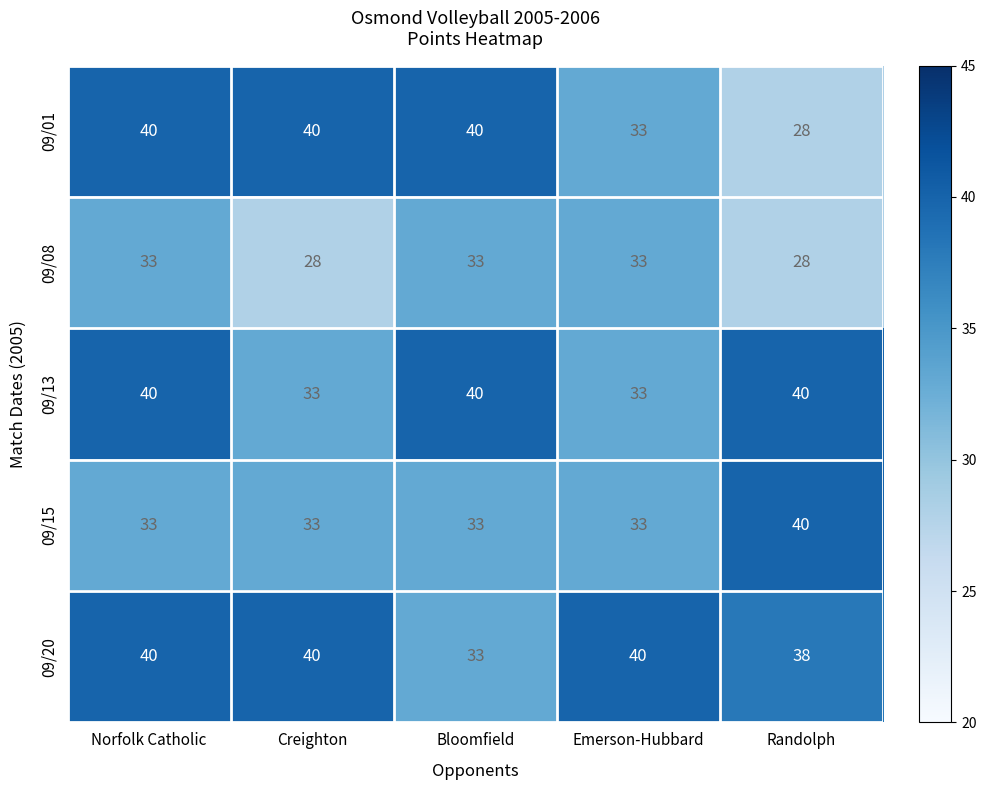

The 09/20 series shows 12 at Bloomfield. True or false?

False